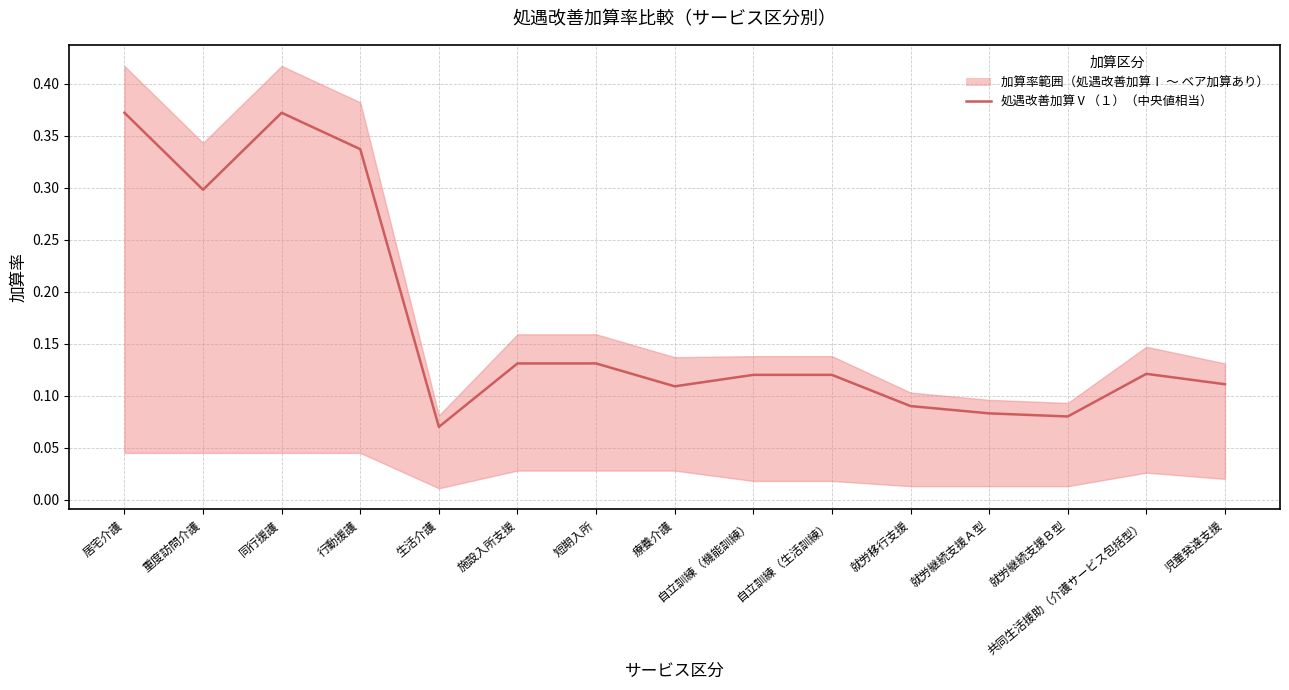

What is the maximum value shown in the chart?

0.4